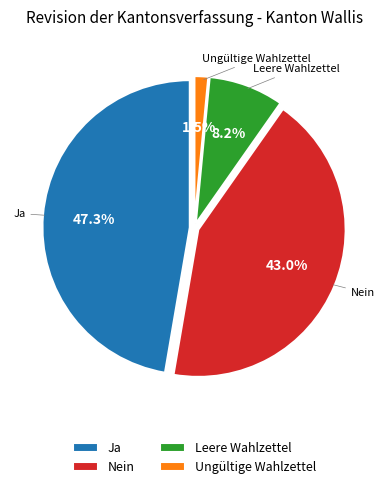

What is the largest slice in the pie chart?

Ja